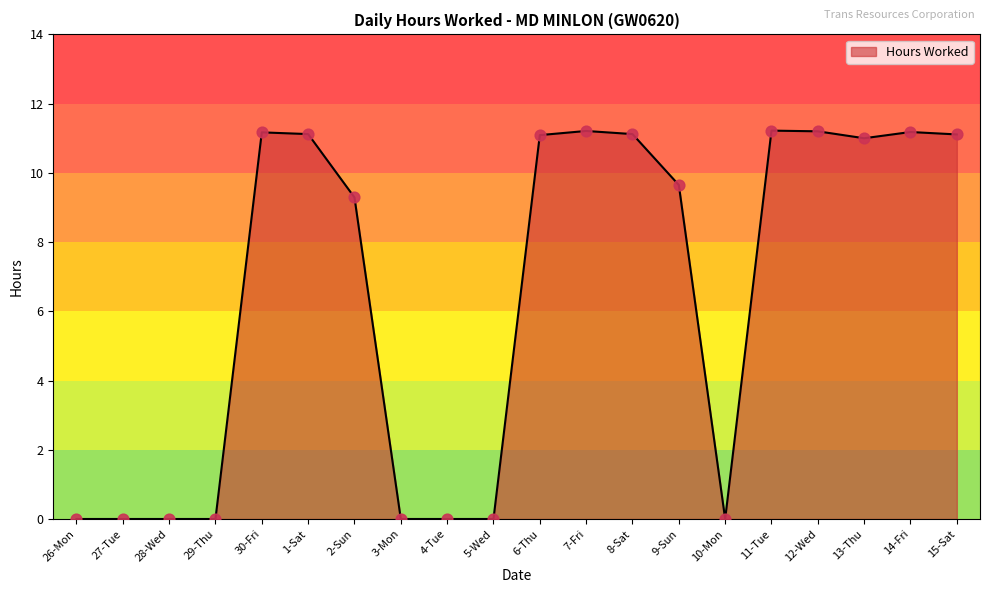

What is the change in value from 8-Sat to 10-Mon?

-11.1